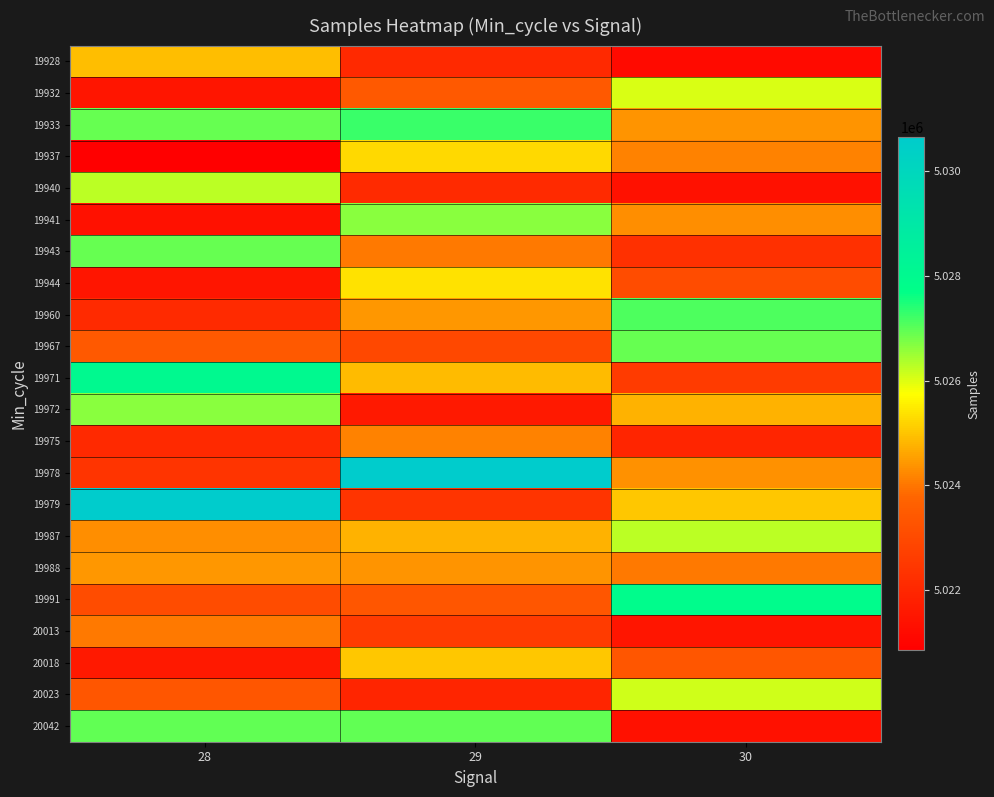

How many distinct data groups are displayed?

22